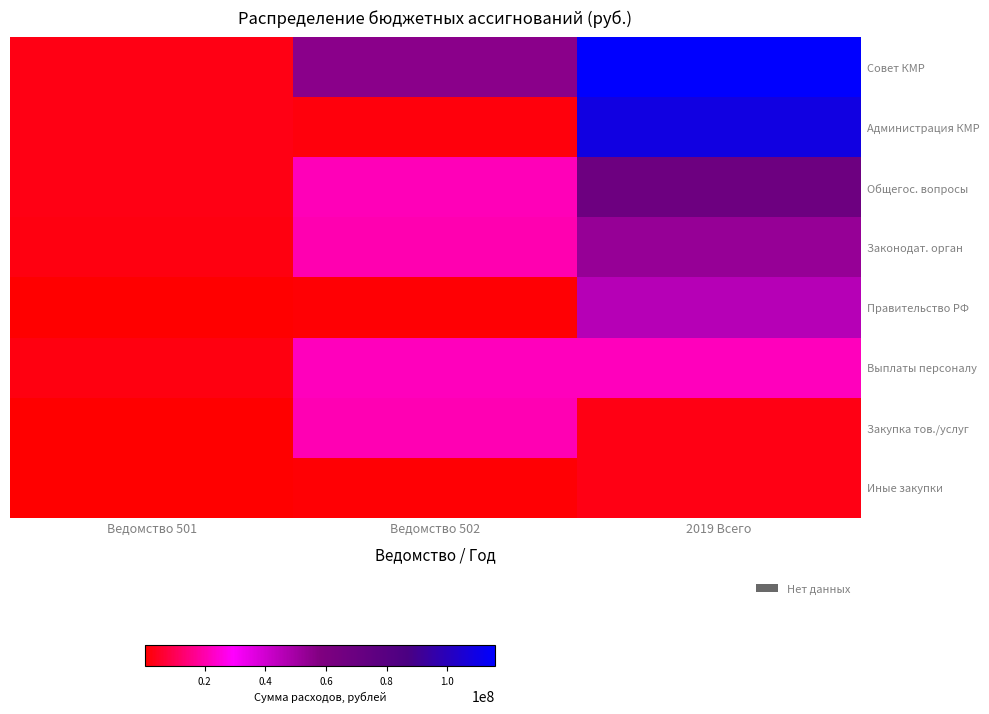

Rank the series at Ведомство 501 from lowest to highest value.

Правительство РФ, Закупка тов./услуг, Иные закупки, Законодат. орган, Выплаты персоналу, Совет КМР, Администрация КМР, Общегос. вопросы